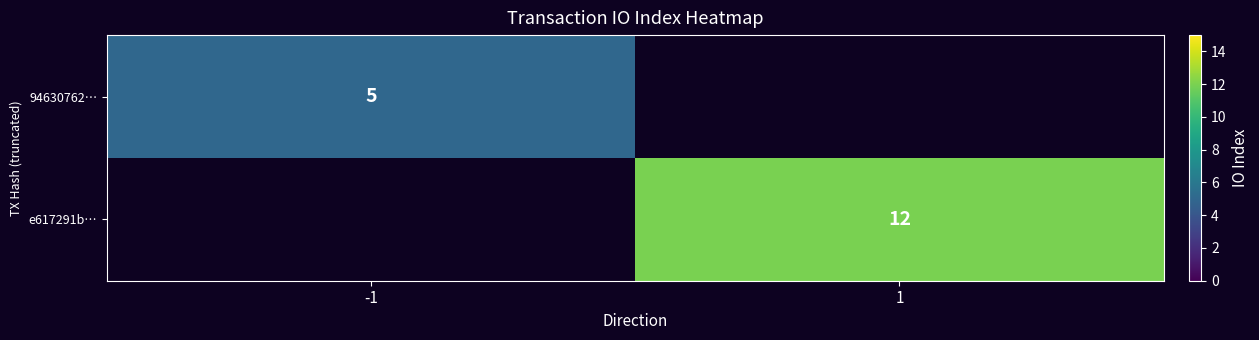

Is it true that e617291b… equals 12 at 1?

True